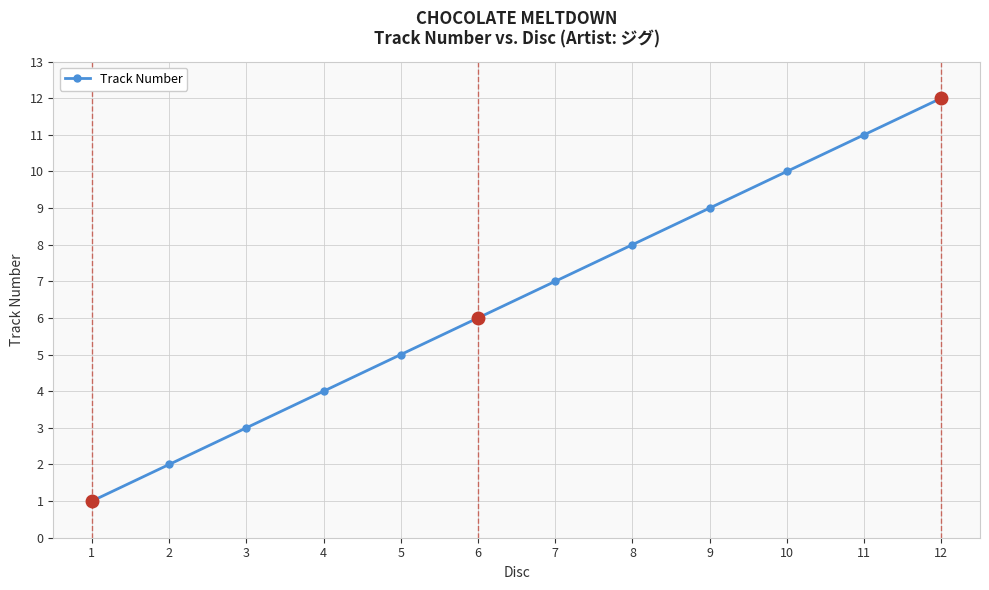

Reading left to right, what are all the values shown in this chart?

1	2	3	4	5	6	7	8	9	10	11	12